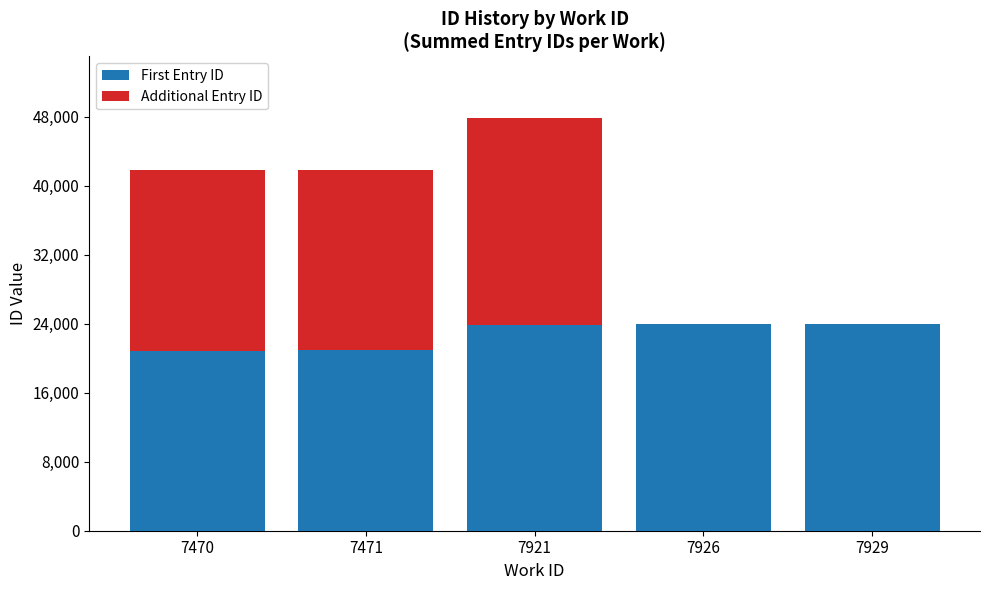

What is the highest value of the First Entry ID series?

23937